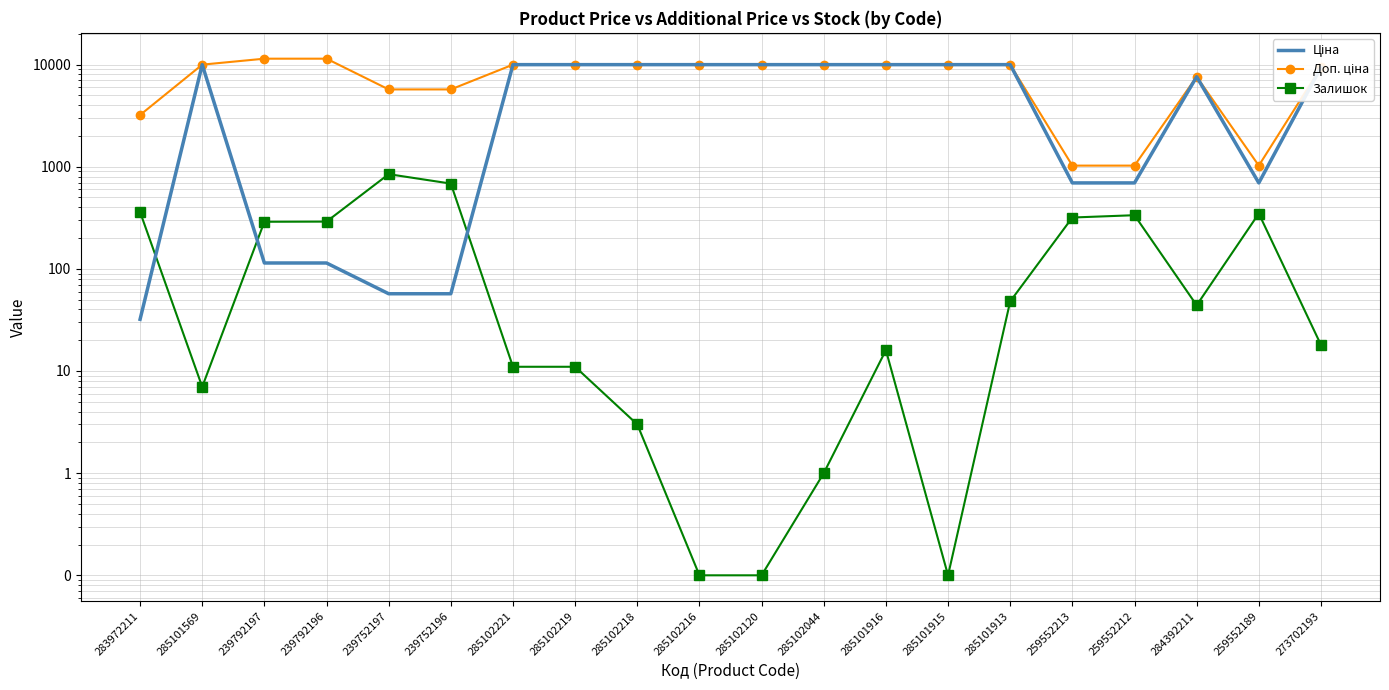

The value of Доп. ціна at 285102216 is 15276.6. True or false?

False